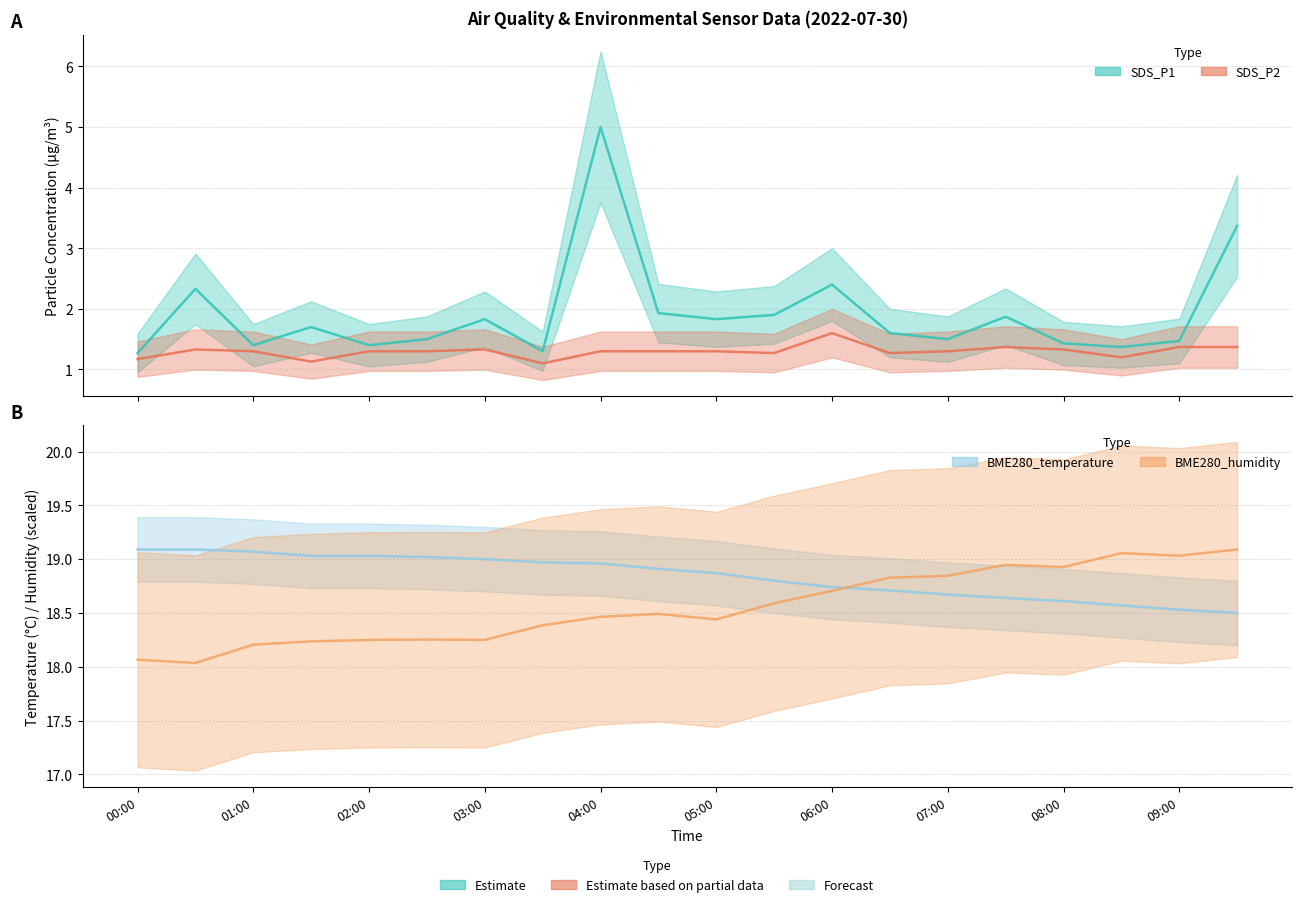

The SDS_P2 series shows 0.6 at 06:00. True or false?

False